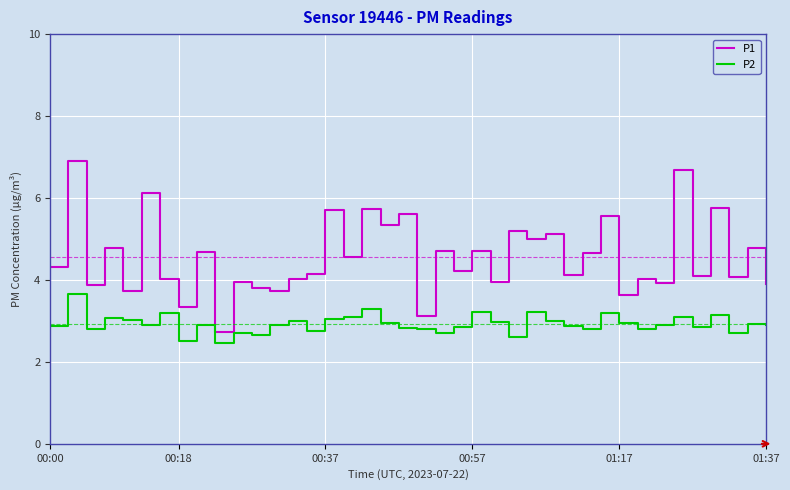

Rank the series by their average value, from highest to lowest.

P1, P2